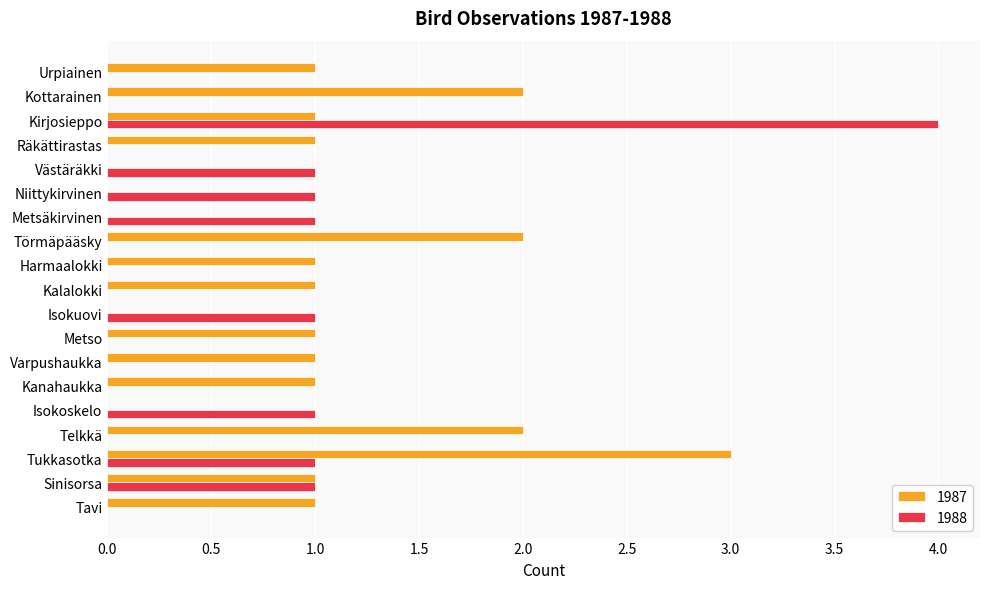

What is the maximum value shown in the chart?

4